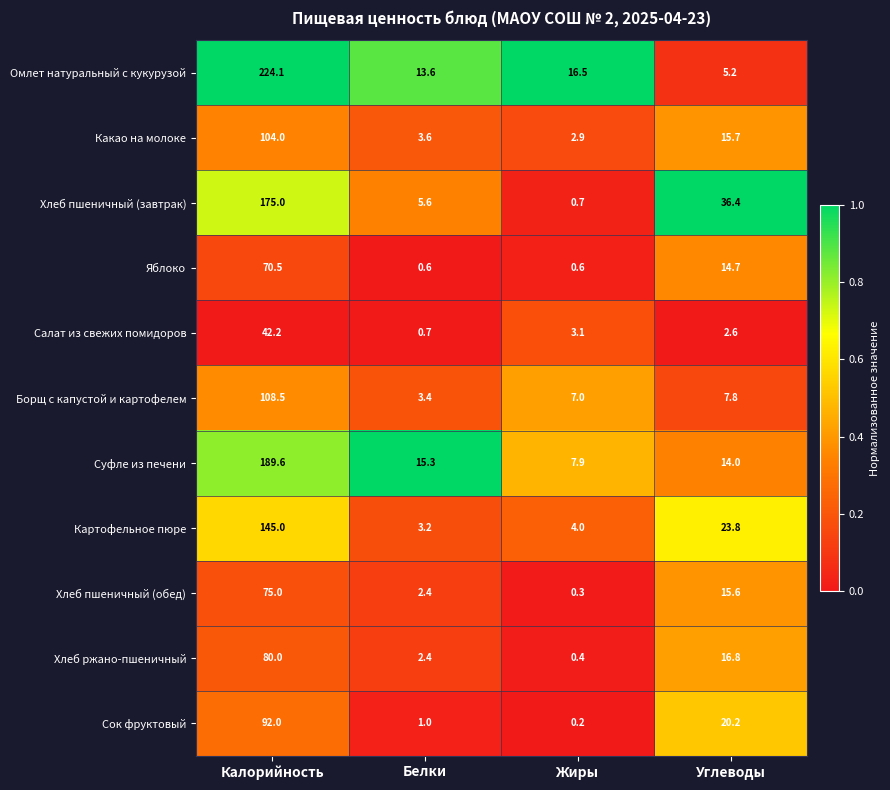

At which category is the sum across all series the highest?

Калорийность